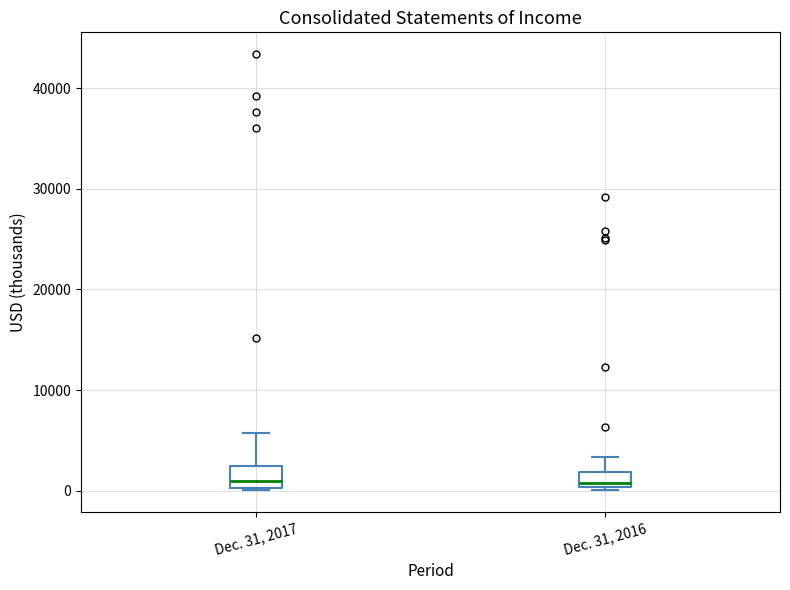

Reading left to right, read every box against the y-axis: the position of its median line, the range the box covers, and the ends of its whiskers. The values are not printed on the chart, so give them approximately, as read against the axis.

Dec. 31, 2017: median 1000, box 0 to 2000, whiskers 0 to 6000
Dec. 31, 2016: median 1000, box 0 to 2000, whiskers 0 to 3000